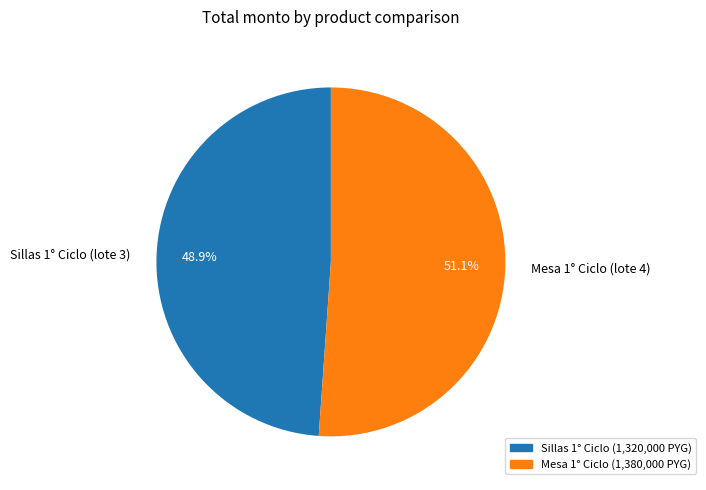

Which category accounts for the majority?

Mesa 1° Ciclo (1,380,000 PYG)